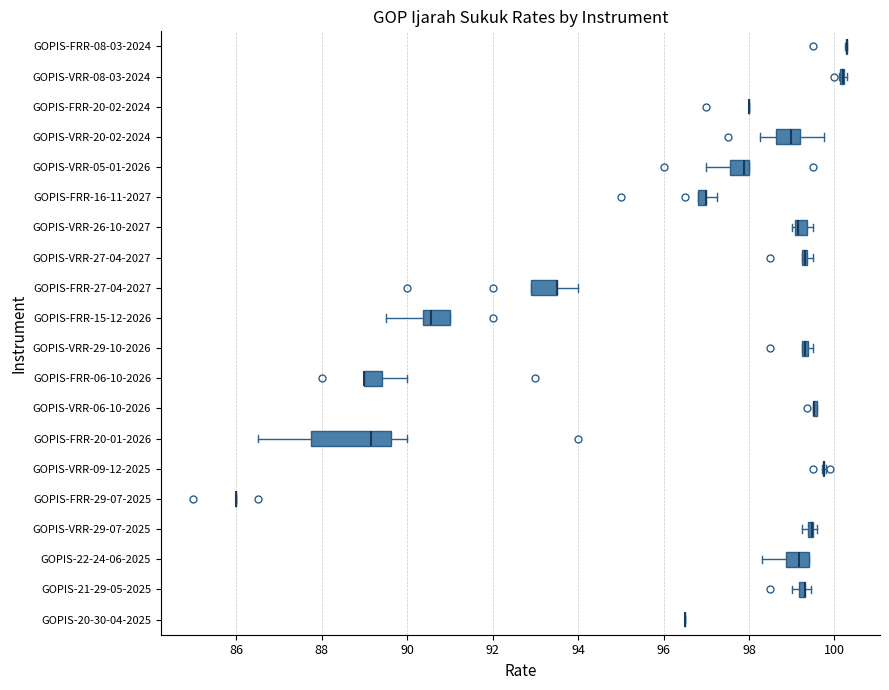

Comparing the boxes themselves (not the whiskers), which one is the widest?

GOPIS-FRR-20-01-2026